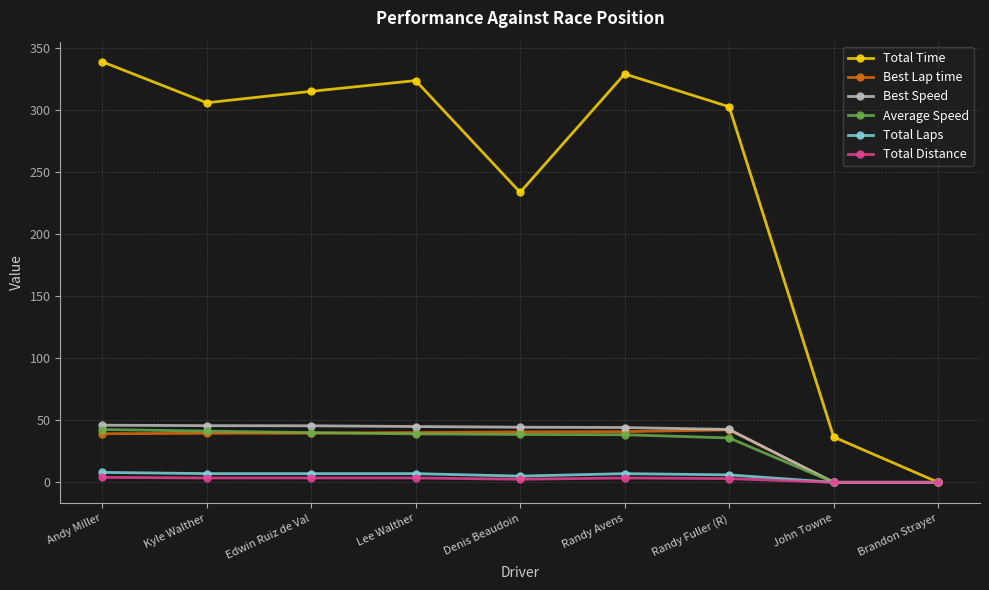

The Average Speed series shows 38.5 at Denis Beaudoin. True or false?

True